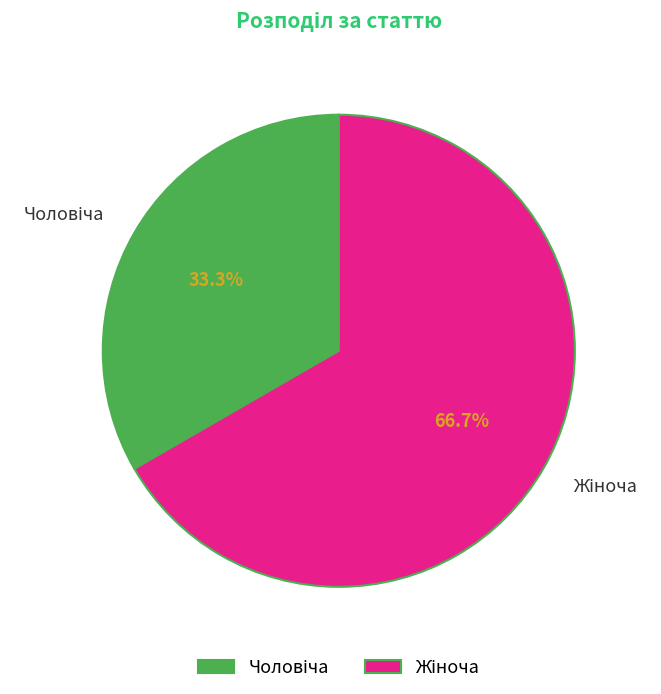

Does any single category account for the majority?

Yes